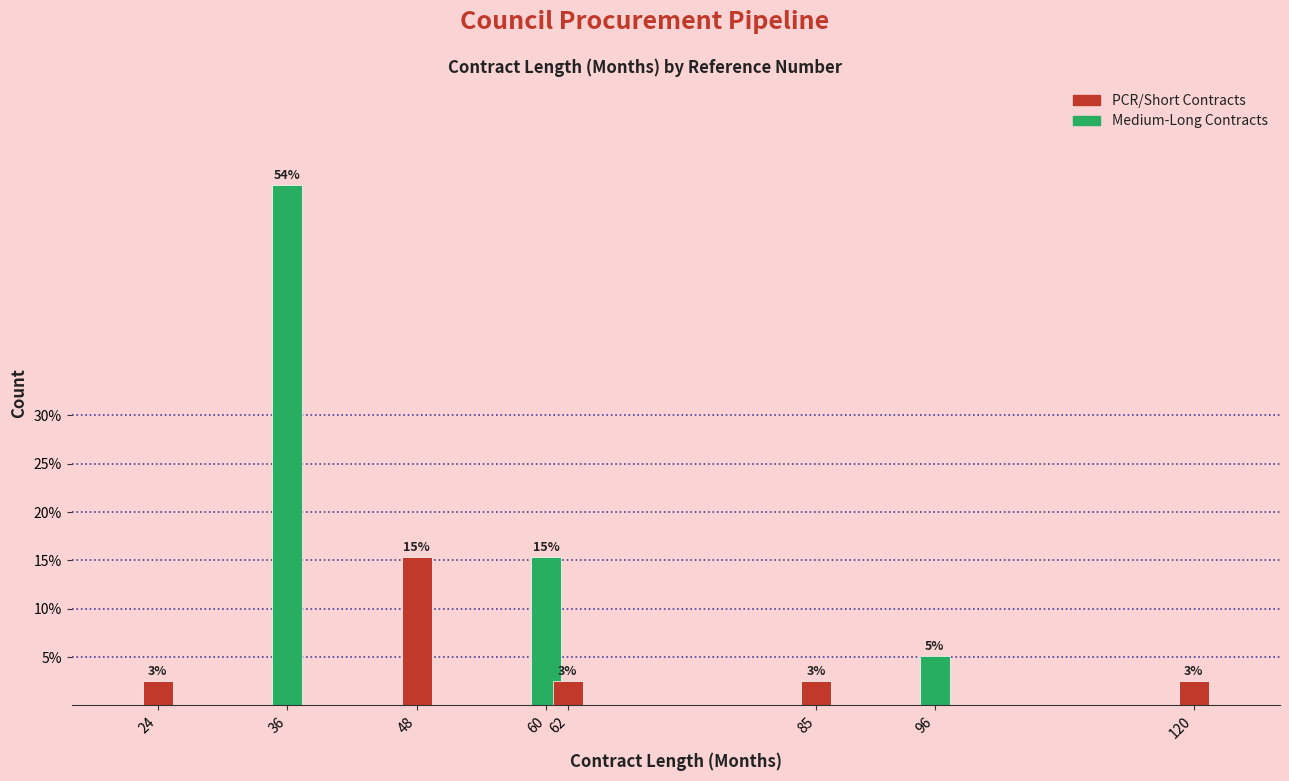

What is the value of the 1st bar from the left?

2.6